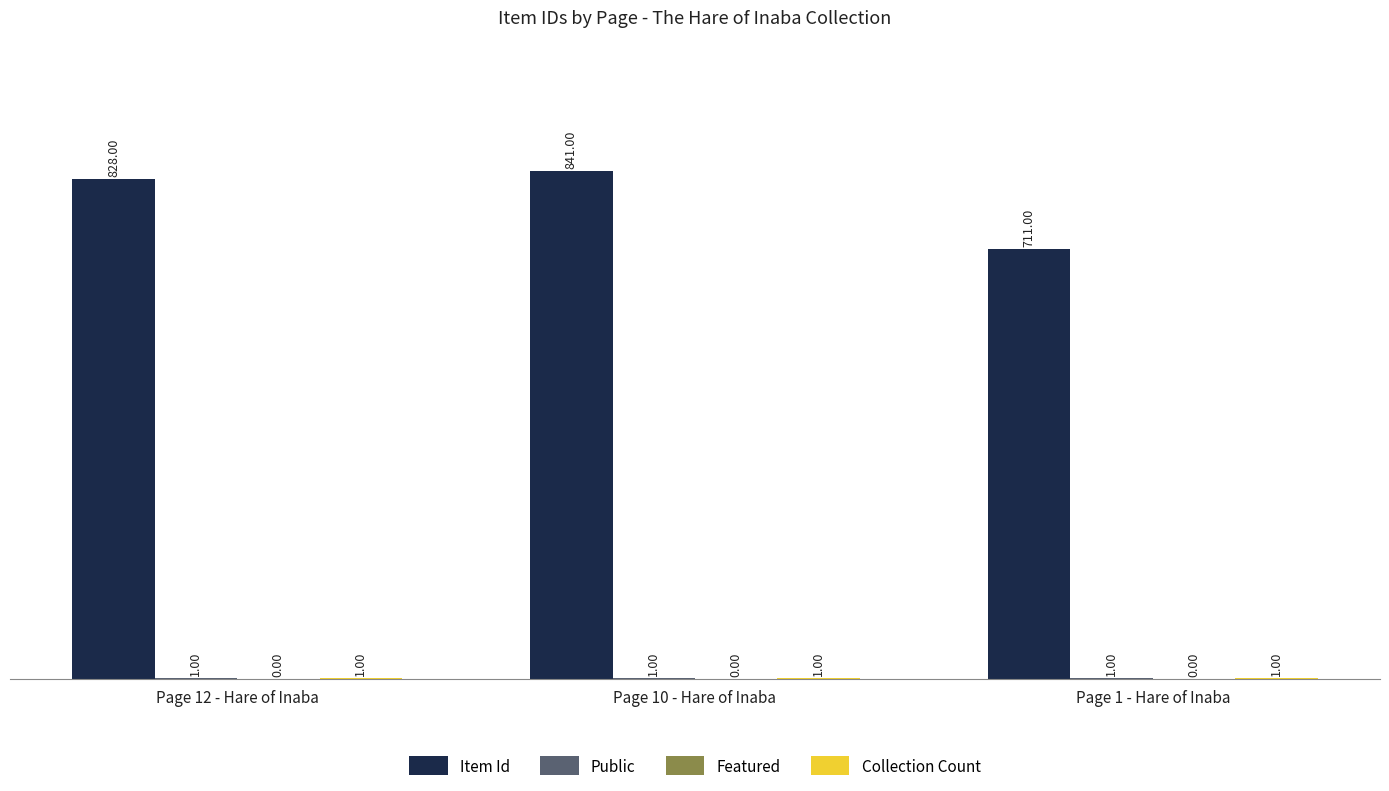

Between Page 10 - Hare of Inaba and Page 1 - Hare of Inaba, which series saw the biggest shift?

Item Id